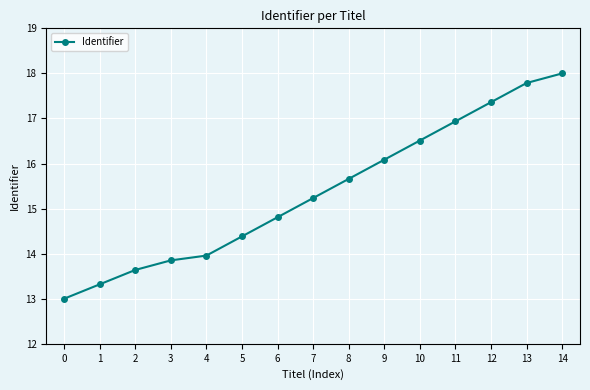

What is the value of the 14th point from the left?

17.8